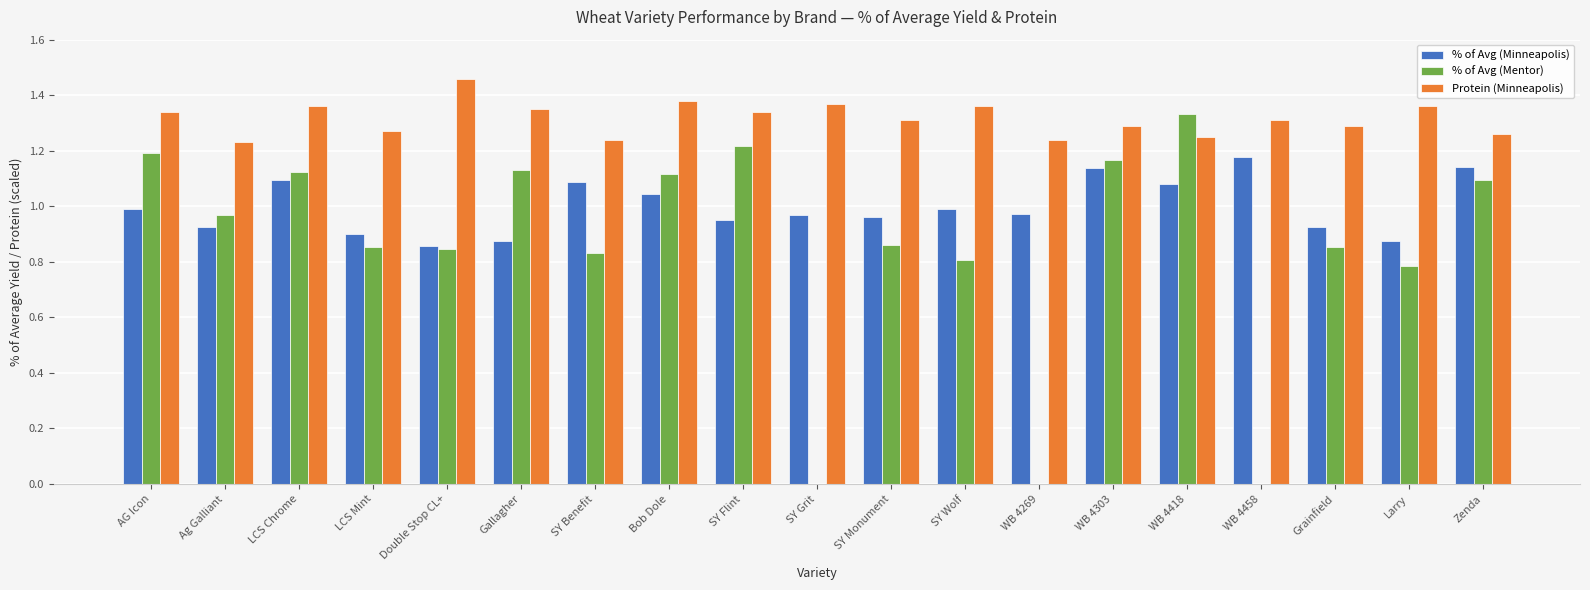

What is the sum of all % of Avg (Mentor) values?

16.2